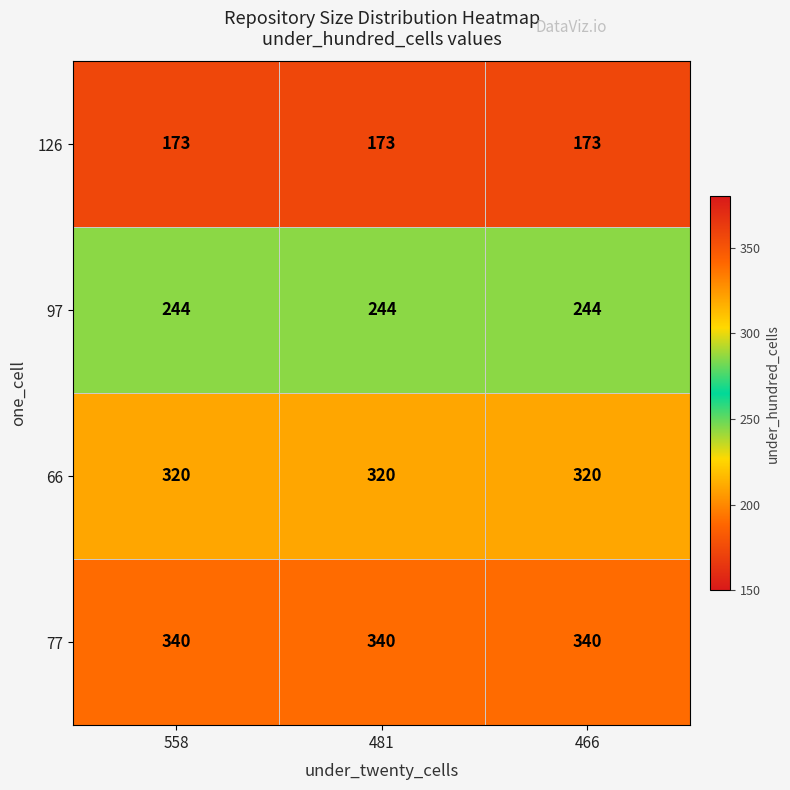

What value does the 77 series have at 558?

340